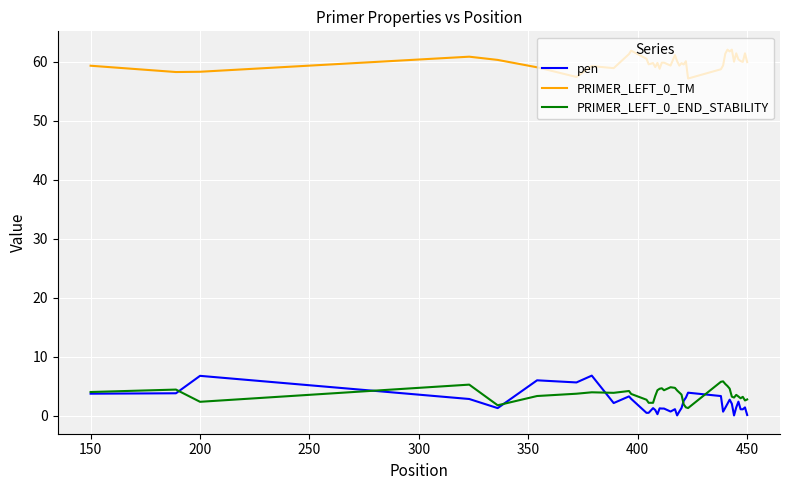

What is the maximum value for pen?

6.8